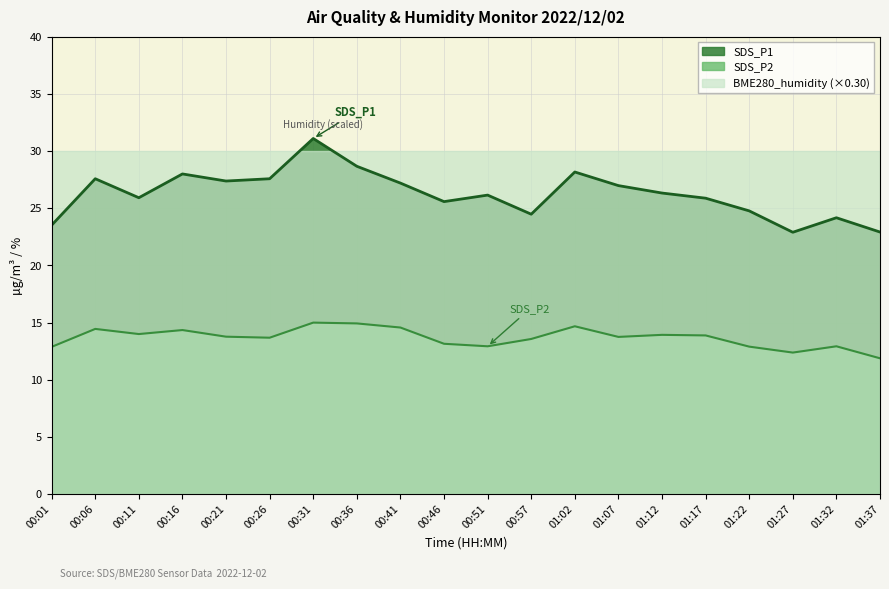

What is the label of the 15th point from the left?

01:12